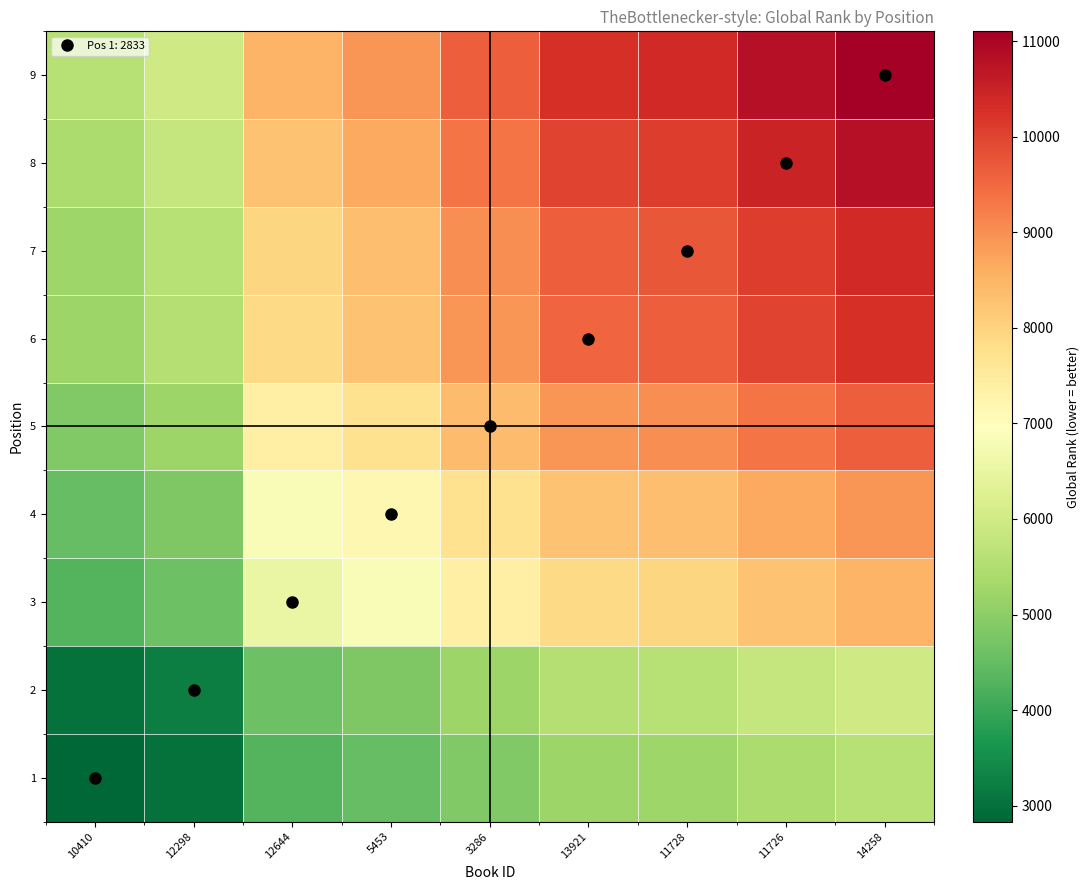

What is the total value across all series at 12644?

62291.0